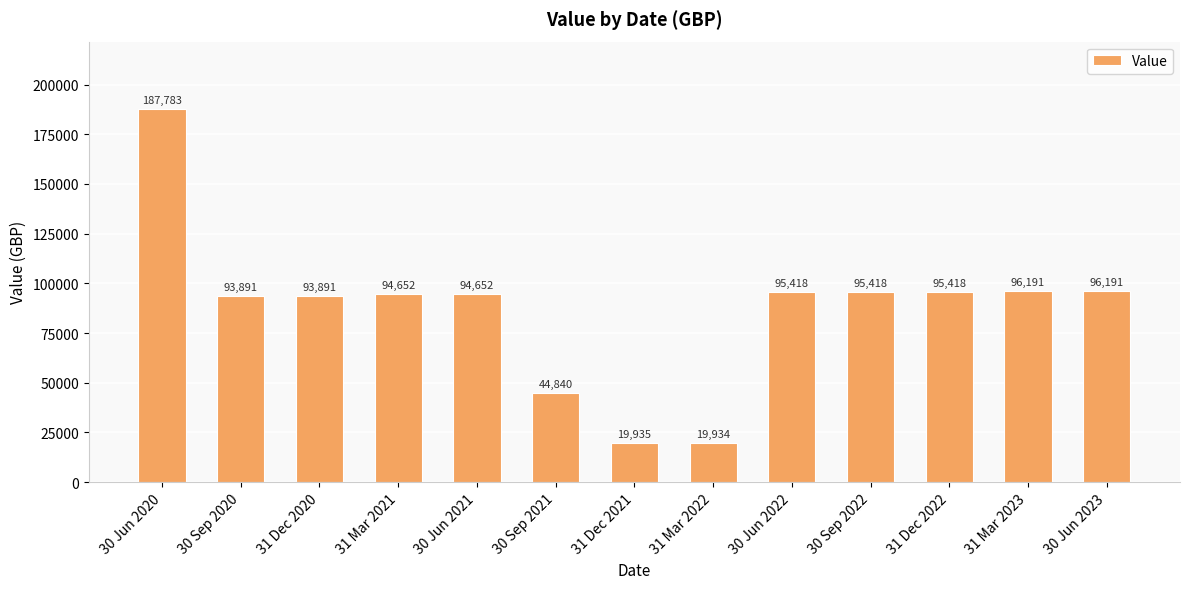

What is the change in value from 31 Dec 2020 to 30 Jun 2023?

+2300.1